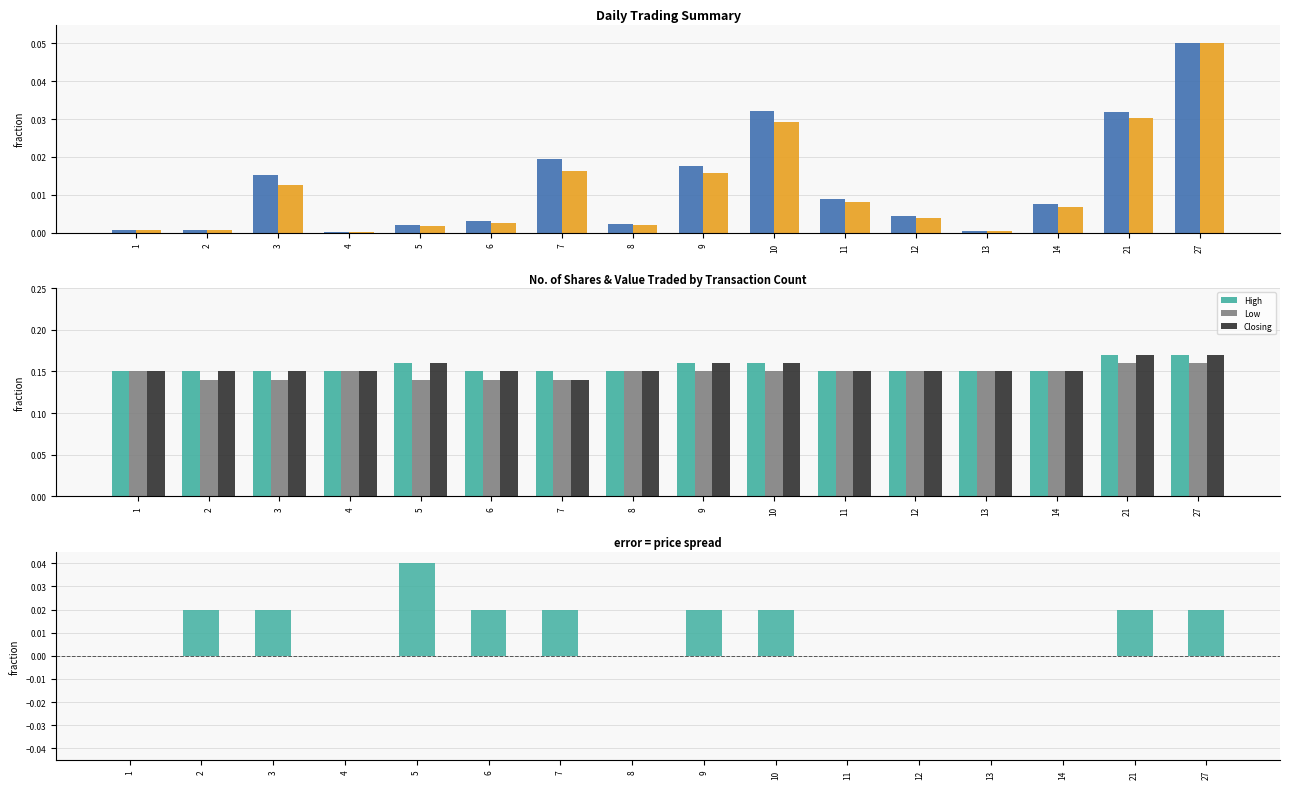

Which series has the largest total across all categories?

High